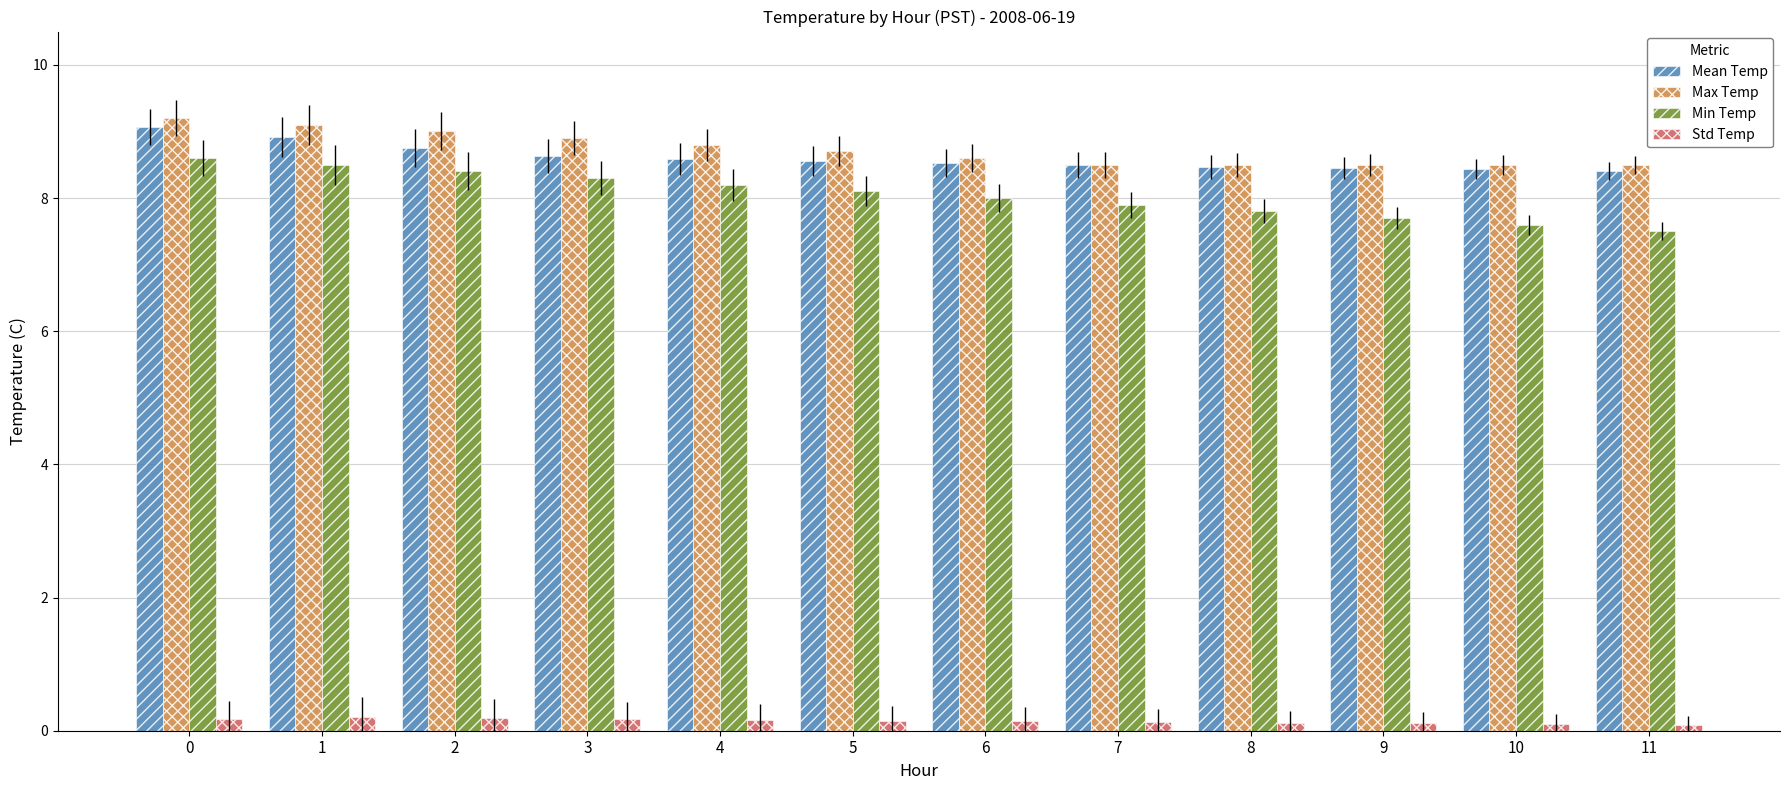

How many groups of bars are there?

12